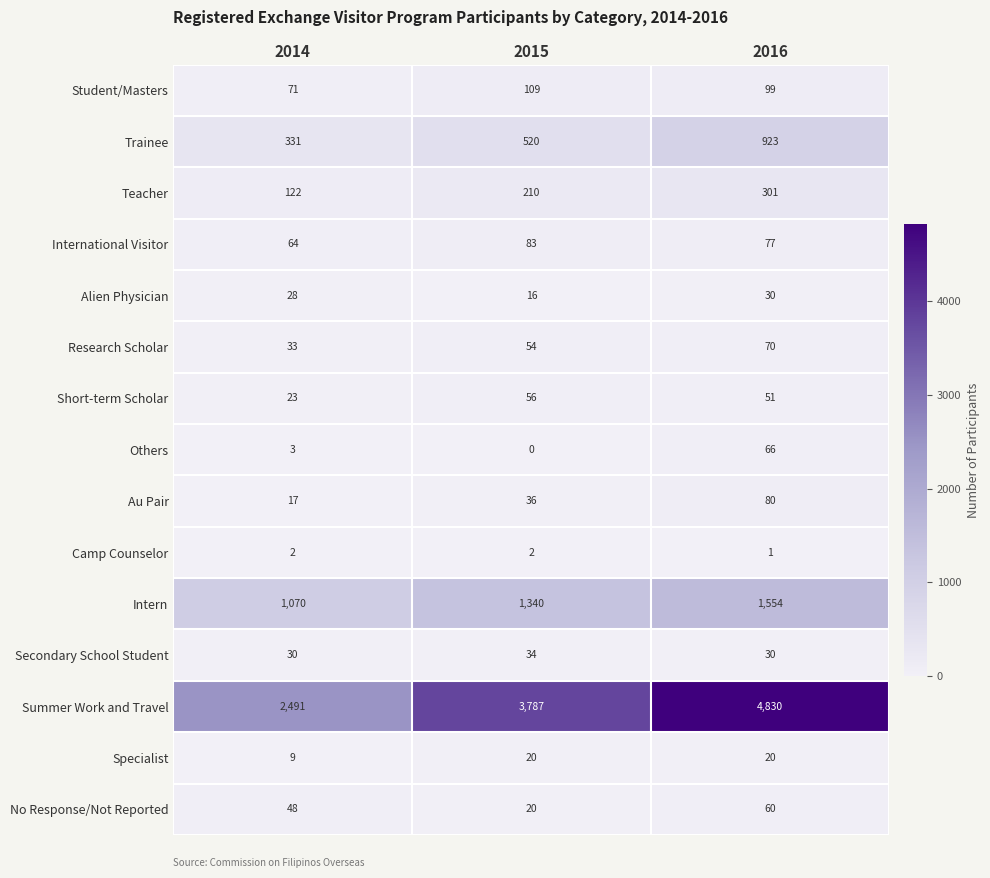

At which category is the sum across all series the highest?

2016